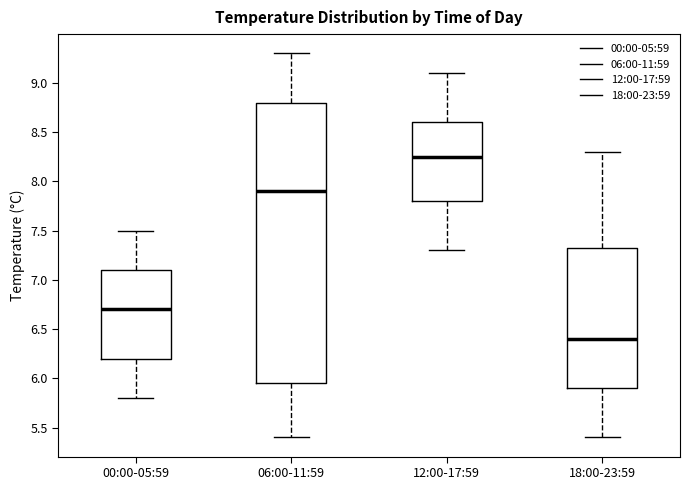

Reading left to right, read every box against the y-axis: the position of its median line, the range the box covers, and the ends of its whiskers. The values are not printed on the chart, so give them approximately, as read against the axis.

00:00-05:59: median 6.70, box 6.20 to 7.10, whiskers 5.80 to 7.50
06:00-11:59: median 7.90, box 5.95 to 8.80, whiskers 5.40 to 9.30
12:00-17:59: median 8.25, box 7.80 to 8.60, whiskers 7.30 to 9.10
18:00-23:59: median 6.40, box 5.90 to 7.35, whiskers 5.40 to 8.30